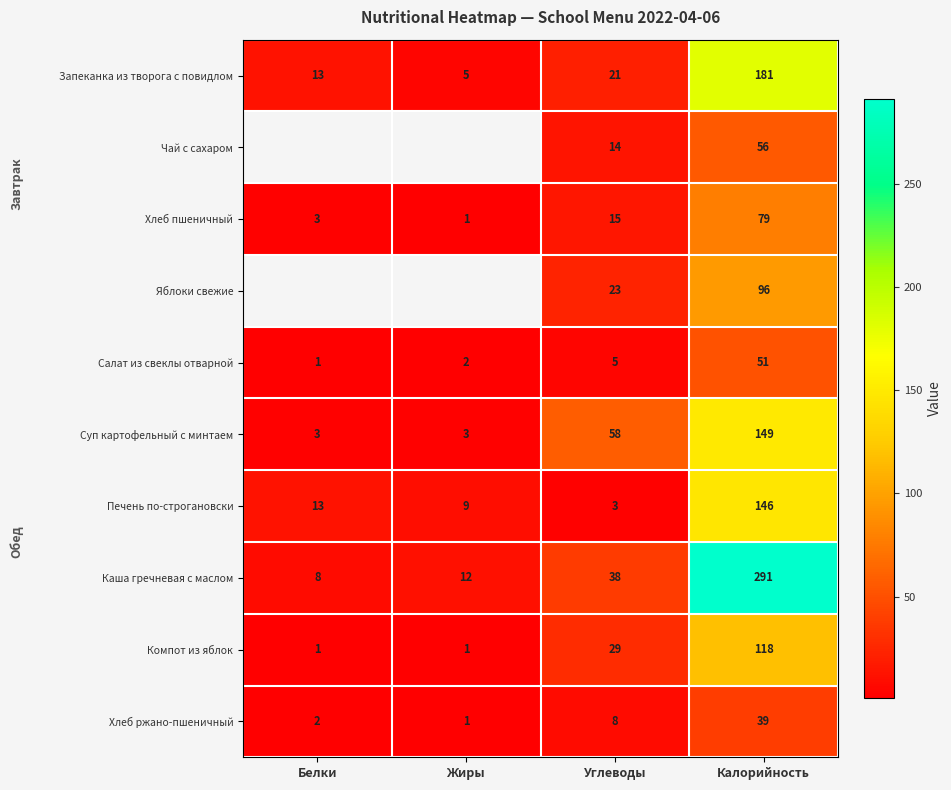

Between Жиры and Углеводы, which is larger?

Углеводы